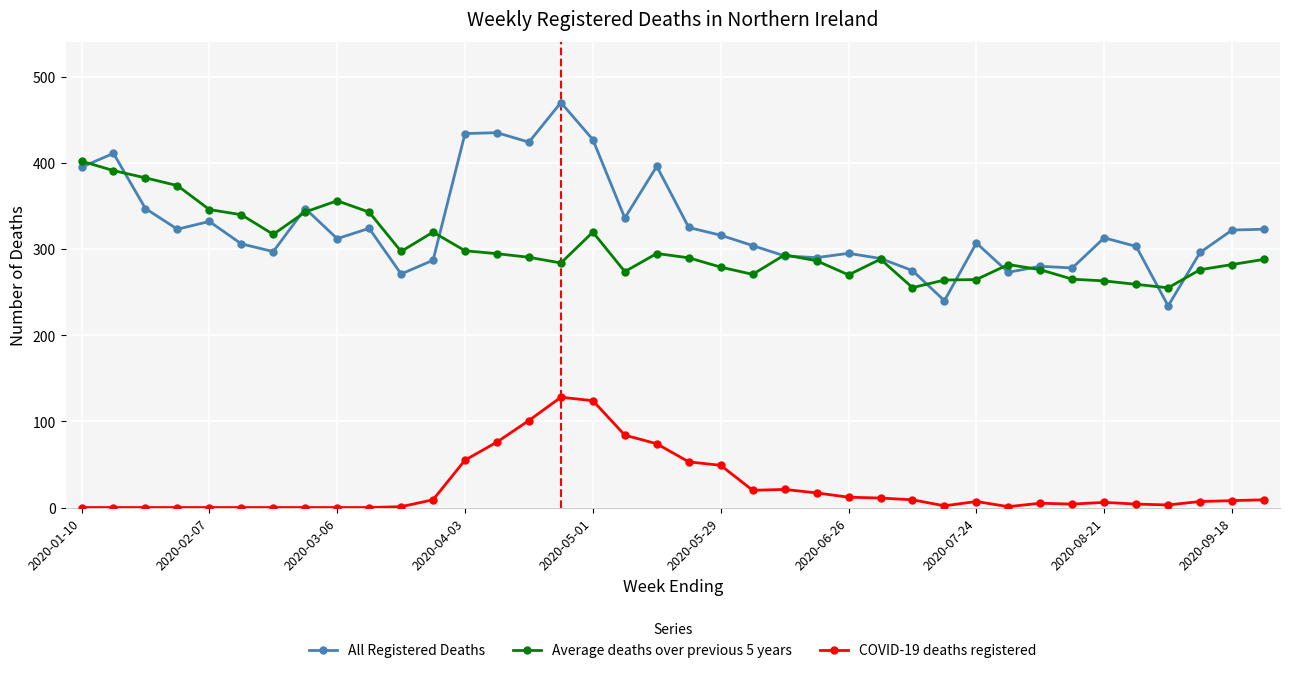

List the series in order of their peak value, lowest first.

COVID-19 deaths registered, Average deaths over previous 5 years, All Registered Deaths